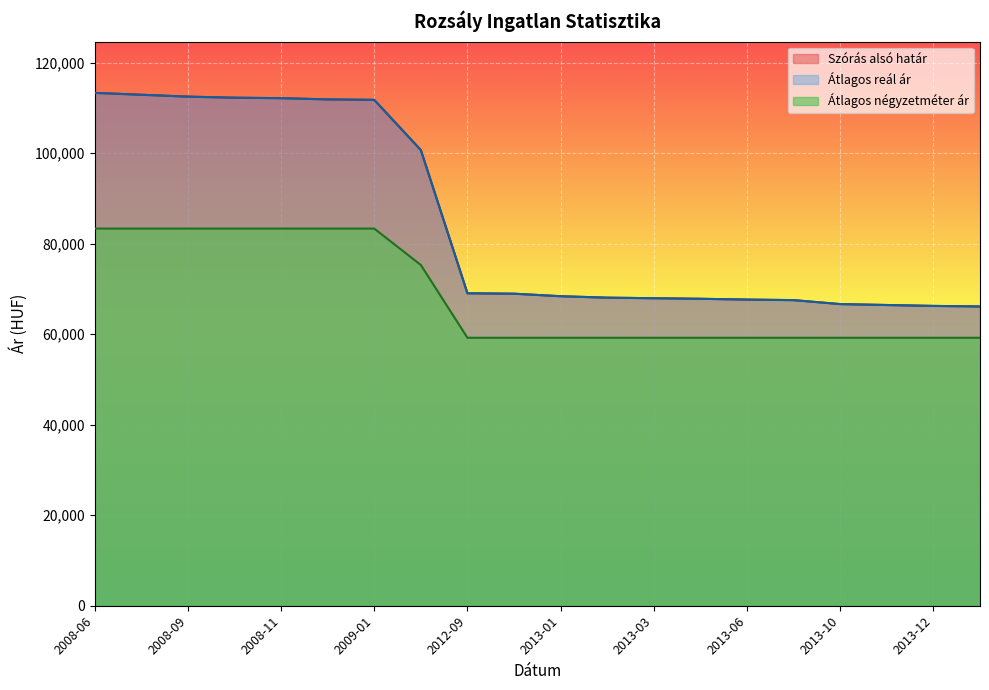

At which category does the chart reach its minimum across all series?

2012-09